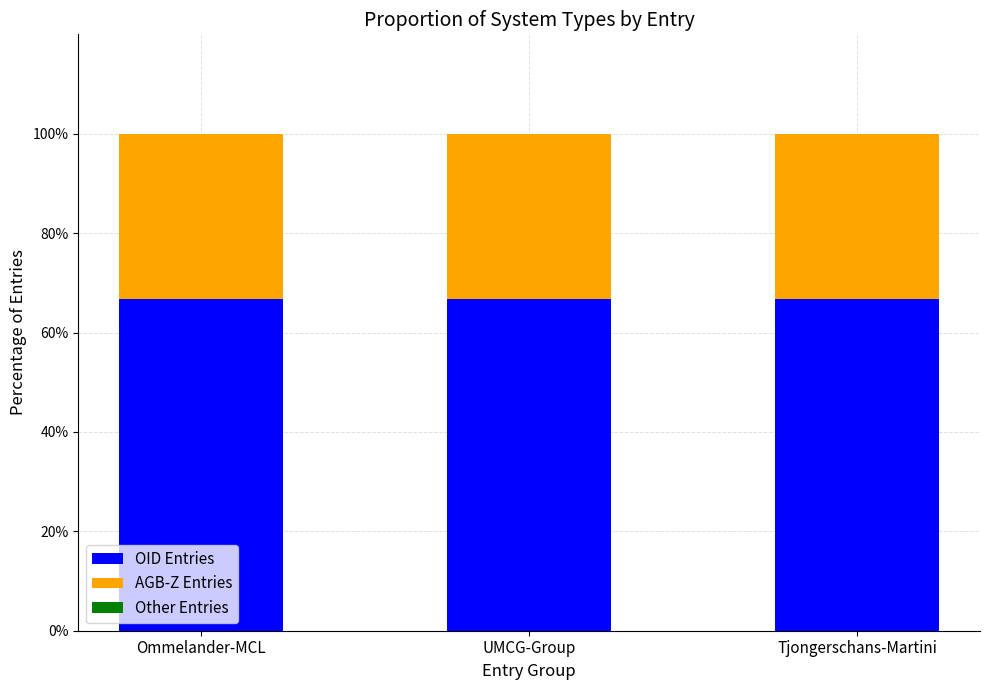

True or false: OID Entries has a value of 66.7 at Tjongerschans-Martini.

True